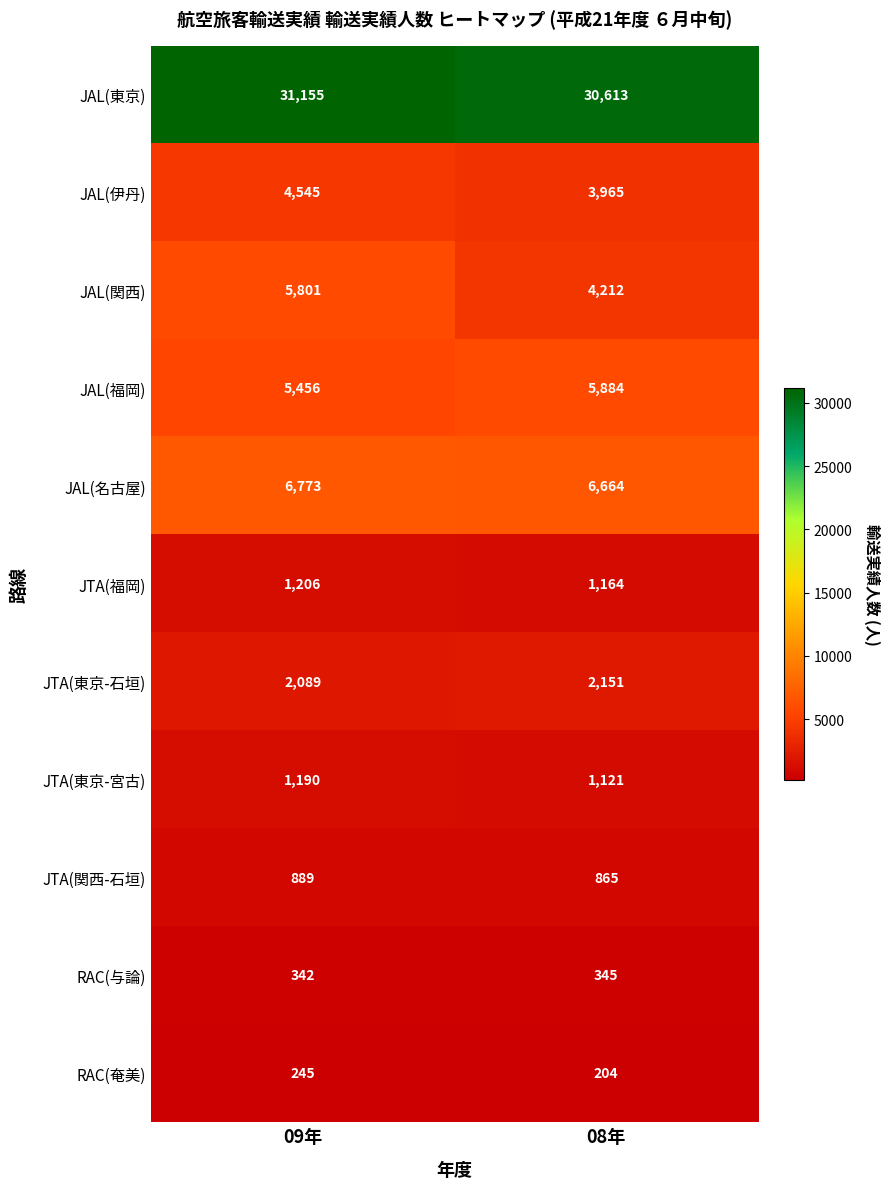

How many series are shown in this chart?

11